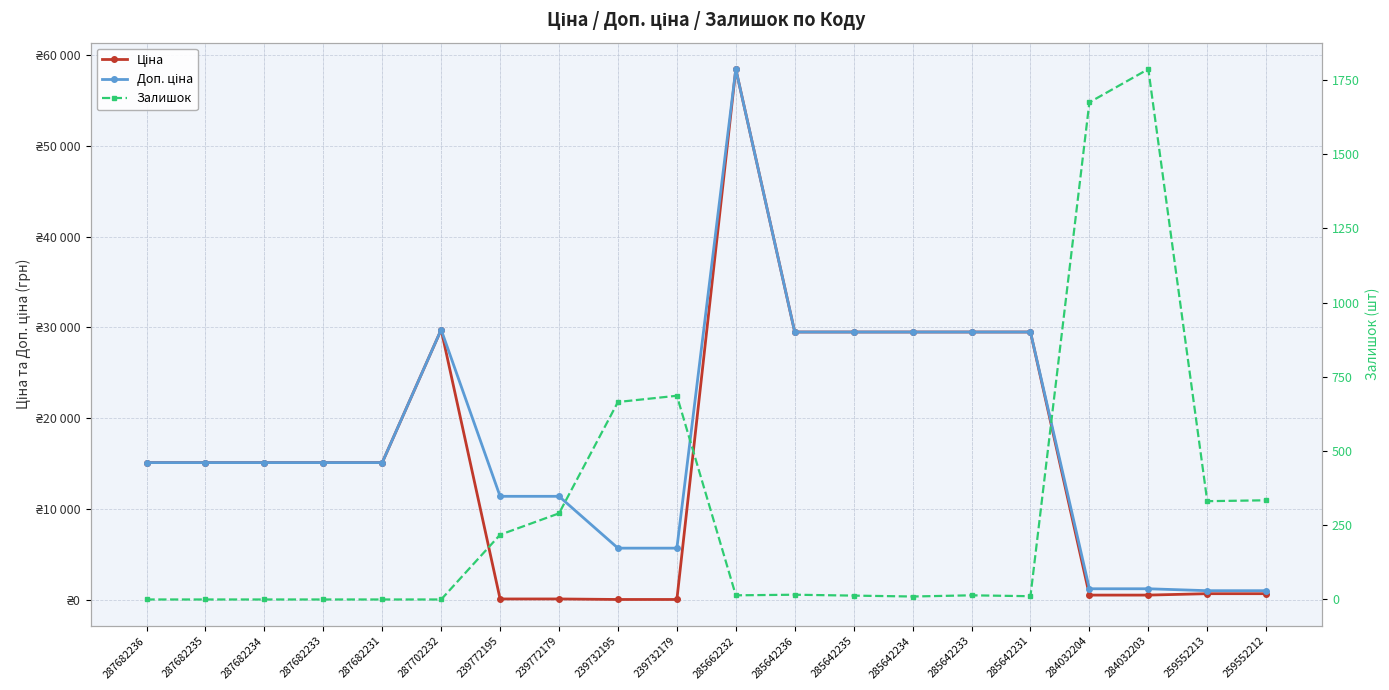

Is it true that Залишок equals 0.0 at 287682234?

True